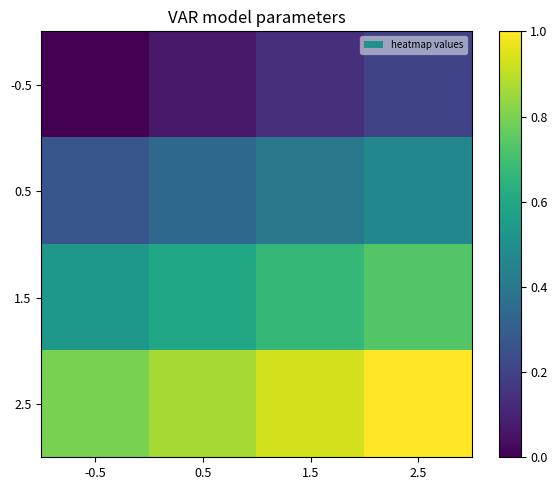

Which series has the largest total across all categories?

2.5